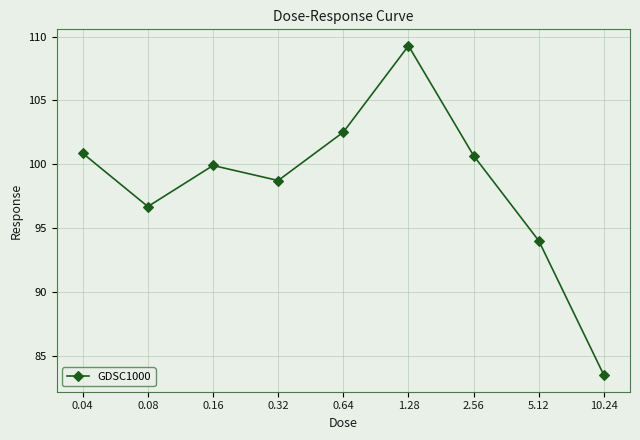

What is the ratio of the value at 5.12 to the value at 10.24?

1.1